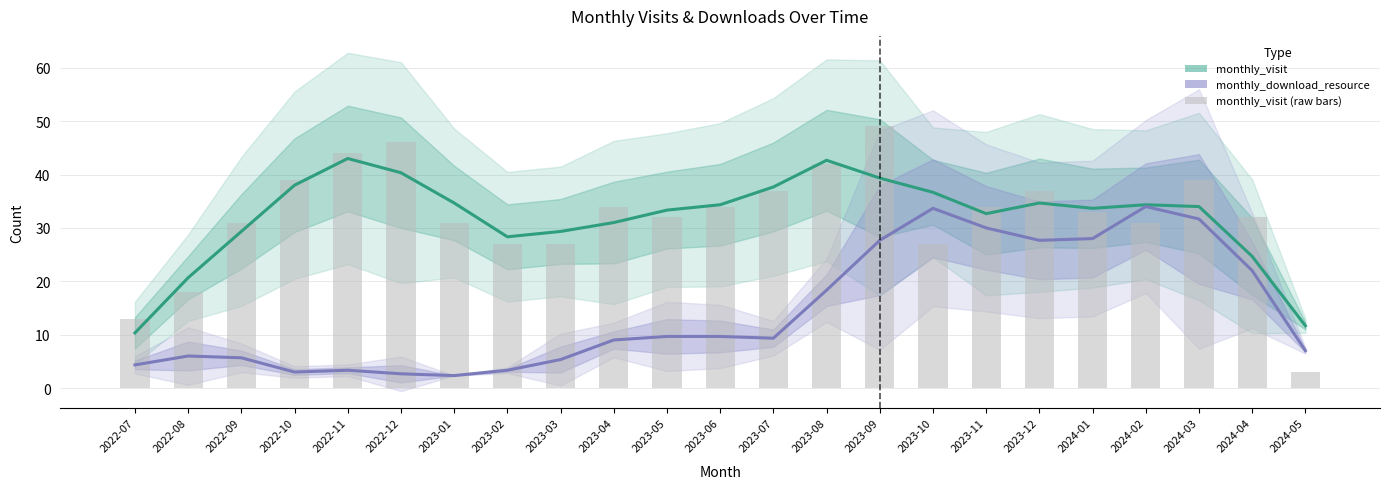

What is the sum of the monthly_visit (estimate) values at 2023-11 and 2024-05?

44.3